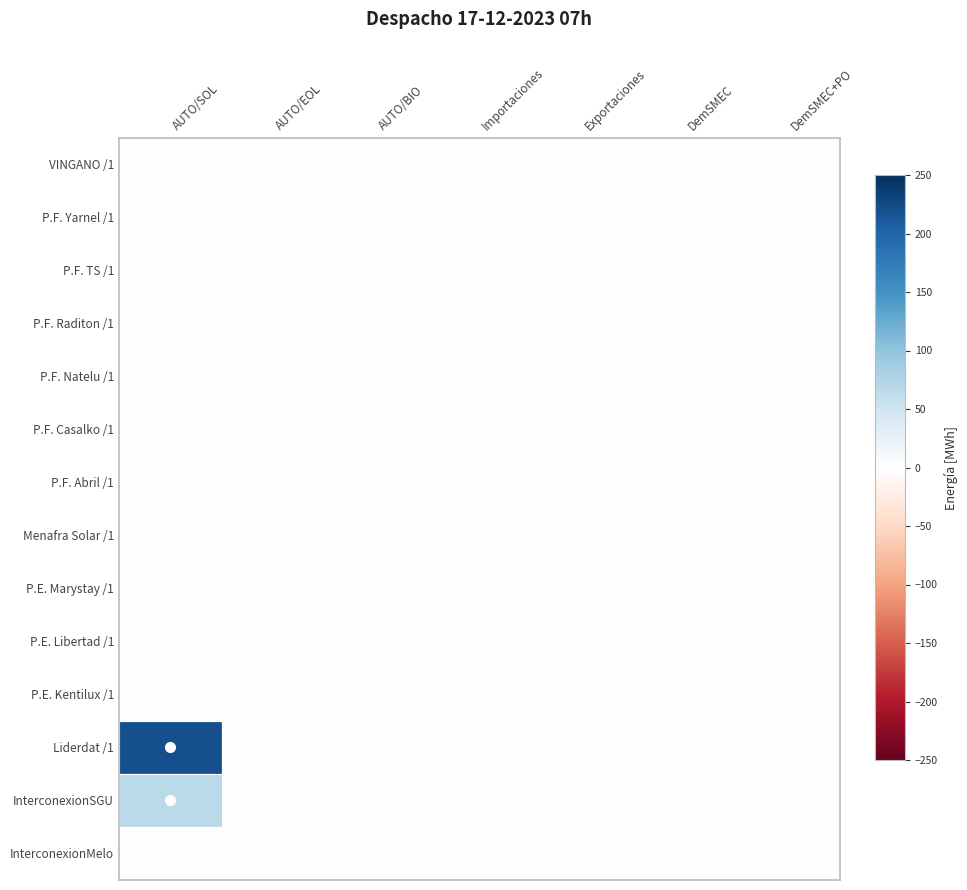

Reading right to left, extract all data points from this chart.

VINGANO /1: DemSMEC+PO=0.0	DemSMEC=0.0	Exportaciones=0.0	Importaciones=0.0	AUTO/BIO=0.0	AUTO/EOL=0.0	AUTO/SOL=0.0
P.F. Yarnel /1: DemSMEC+PO=0.0	DemSMEC=0.0	Exportaciones=0.0	Importaciones=0.0	AUTO/BIO=0.0	AUTO/EOL=0.0	AUTO/SOL=0.0
P.F. TS /1: DemSMEC+PO=0.0	DemSMEC=0.0	Exportaciones=0.0	Importaciones=0.0	AUTO/BIO=0.0	AUTO/EOL=0.0	AUTO/SOL=0.0
P.F. Raditon /1: DemSMEC+PO=0.0	DemSMEC=0.0	Exportaciones=0.0	Importaciones=0.0	AUTO/BIO=0.0	AUTO/EOL=0.0	AUTO/SOL=0.0
P.F. Natelu /1: DemSMEC+PO=0.0	DemSMEC=0.0	Exportaciones=0.0	Importaciones=0.0	AUTO/BIO=0.0	AUTO/EOL=0.0	AUTO/SOL=0.0
P.F. Casalko /1: DemSMEC+PO=0.0	DemSMEC=0.0	Exportaciones=0.0	Importaciones=0.0	AUTO/BIO=0.0	AUTO/EOL=0.0	AUTO/SOL=0.0
P.F. Abril /1: DemSMEC+PO=0.0	DemSMEC=0.0	Exportaciones=0.0	Importaciones=0.0	AUTO/BIO=0.0	AUTO/EOL=0.0	AUTO/SOL=0.0
Menafra Solar /1: DemSMEC+PO=0.0	DemSMEC=0.0	Exportaciones=0.0	Importaciones=0.0	AUTO/BIO=0.0	AUTO/EOL=0.0	AUTO/SOL=0.0
P.E. Marystay /1: DemSMEC+PO=0.0	DemSMEC=0.0	Exportaciones=0.0	Importaciones=0.0	AUTO/BIO=0.0	AUTO/EOL=0.0	AUTO/SOL=0.0
P.E. Libertad /1: DemSMEC+PO=0.0	DemSMEC=0.0	Exportaciones=0.0	Importaciones=0.0	AUTO/BIO=0.0	AUTO/EOL=0.0	AUTO/SOL=0.0
P.E. Kentilux /1: DemSMEC+PO=0.0	DemSMEC=0.0	Exportaciones=0.0	Importaciones=0.0	AUTO/BIO=0.0	AUTO/EOL=0.0	AUTO/SOL=0.0
Liderdat /1: DemSMEC+PO=0.0	DemSMEC=0.0	Exportaciones=0.0	Importaciones=0.0	AUTO/BIO=0.0	AUTO/EOL=0.0	AUTO/SOL=220.2
InterconexionSGU: DemSMEC+PO=0.0	DemSMEC=0.0	Exportaciones=0.0	Importaciones=0.0	AUTO/BIO=0.0	AUTO/EOL=0.0	AUTO/SOL=68.3
InterconexionMelo: DemSMEC+PO=0.0	DemSMEC=0.0	Exportaciones=0.0	Importaciones=0.0	AUTO/BIO=0.0	AUTO/EOL=0.0	AUTO/SOL=0.0